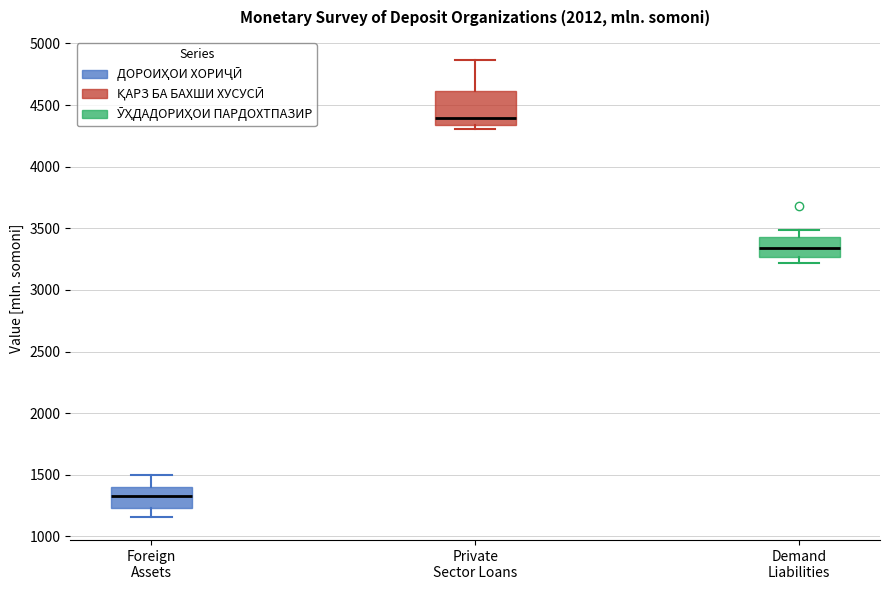

Reading left to right, read every box against the y-axis: the position of its median line, the range the box covers, and the ends of its whiskers. The values are not printed on the chart, so give them approximately, as read against the axis.

Foreign Assets: median 1350, box 1250 to 1400, whiskers 1150 to 1500
Private Sector Loans: median 4400, box 4350 to 4600, whiskers 4300 to 4850
Demand Liabilities: median 3350, box 3250 to 3450, whiskers 3200 to 3500